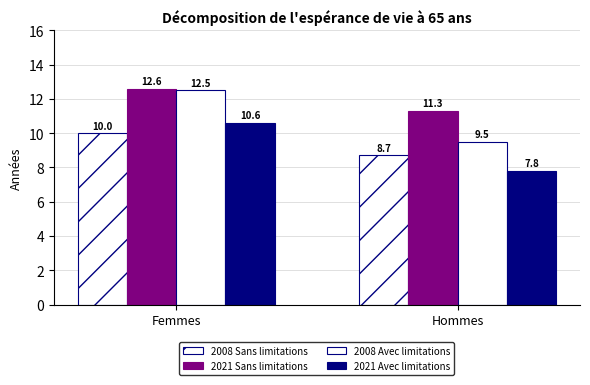

What is the difference between the highest and lowest values at Hommes?

3.5